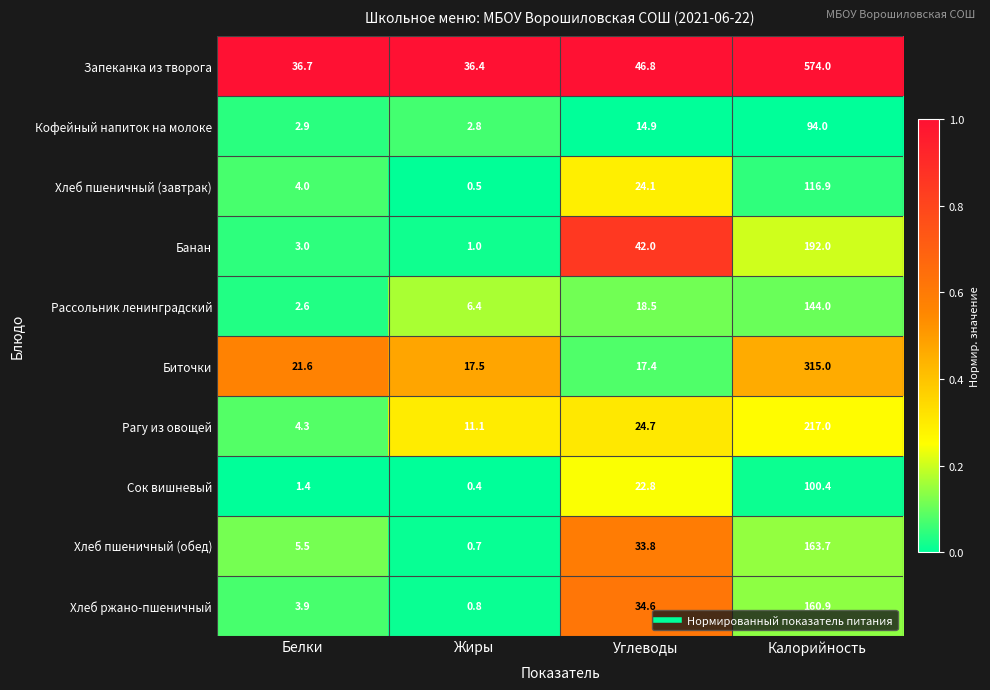

At which category does the chart reach its minimum across all series?

Жиры